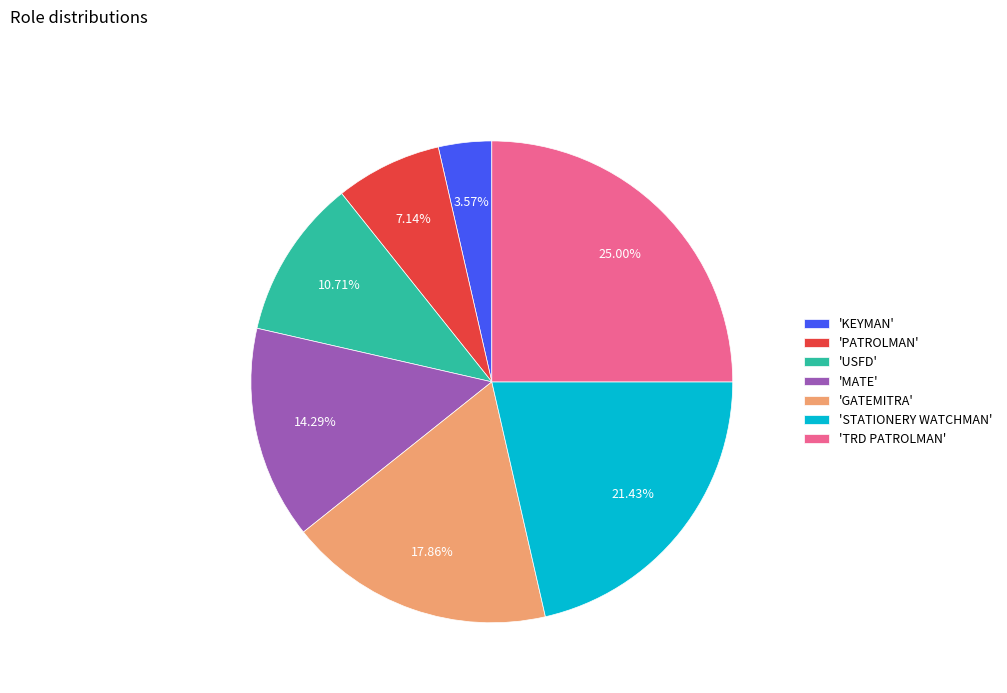

Is the sum of 'GATEMITRA' and 'USFD' greater than half?

No